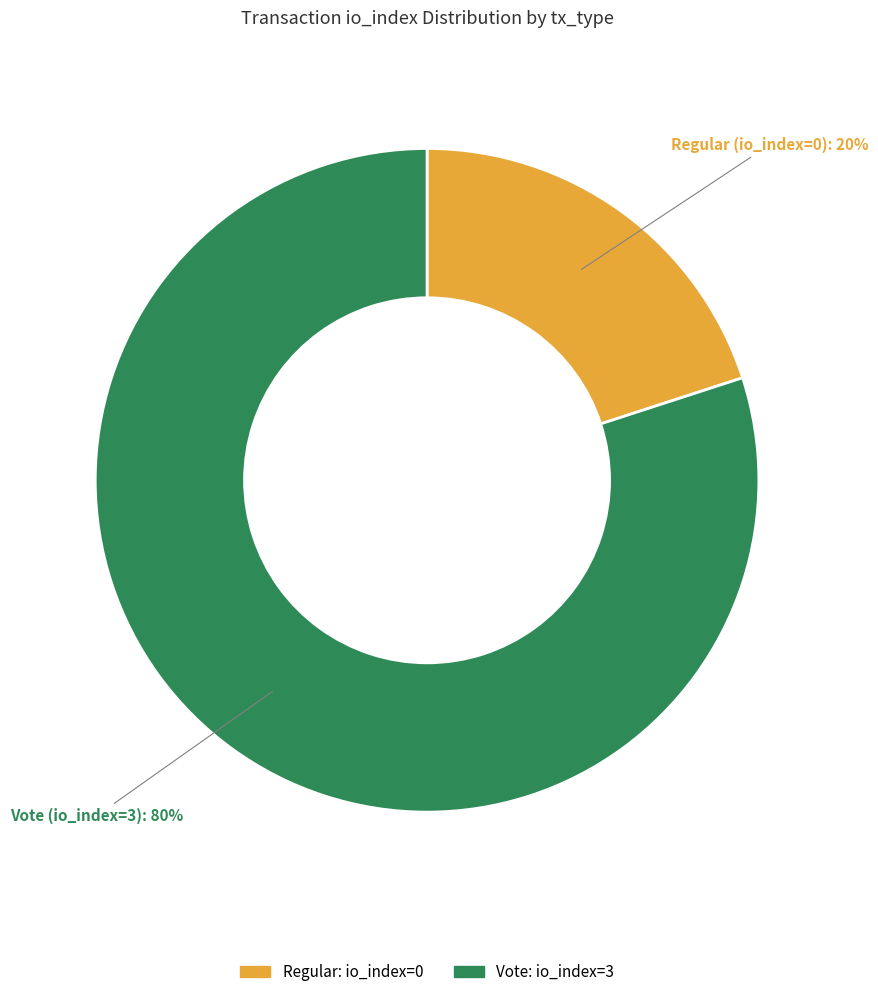

Is there a majority slice in this chart?

Yes